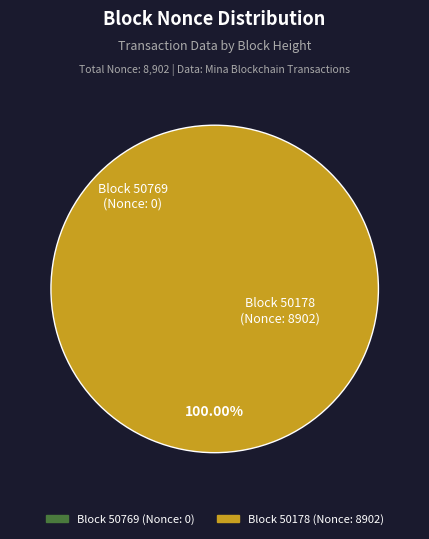

What is the majority slice?

50178